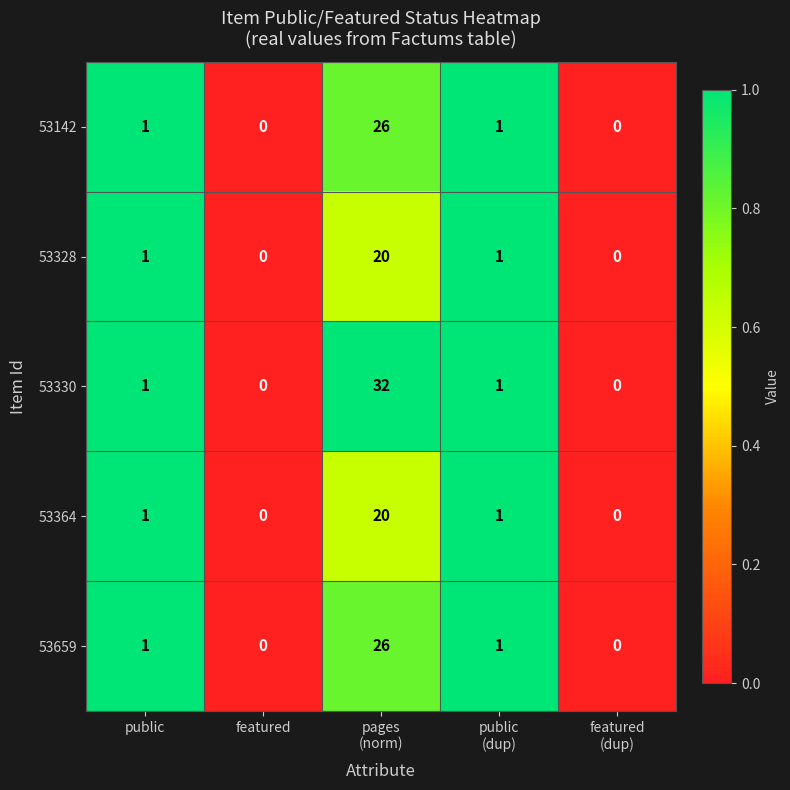

What is the sum of all 53142 values?

28